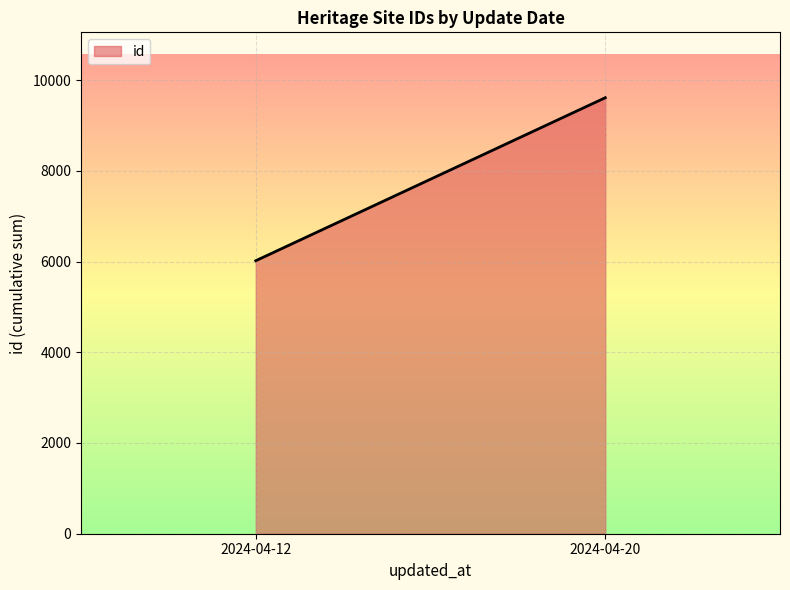

What is the smallest value displayed?

6018